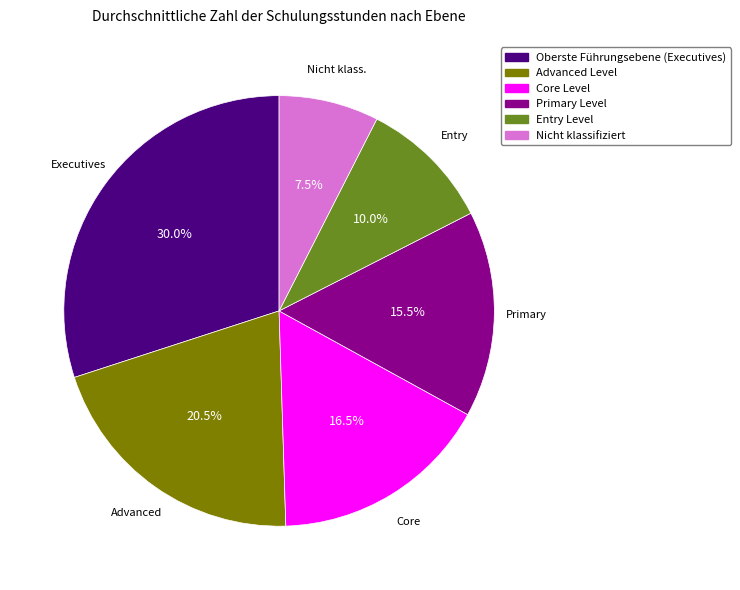

What portion of the pie excludes Nicht klassifiziert?

92.5%